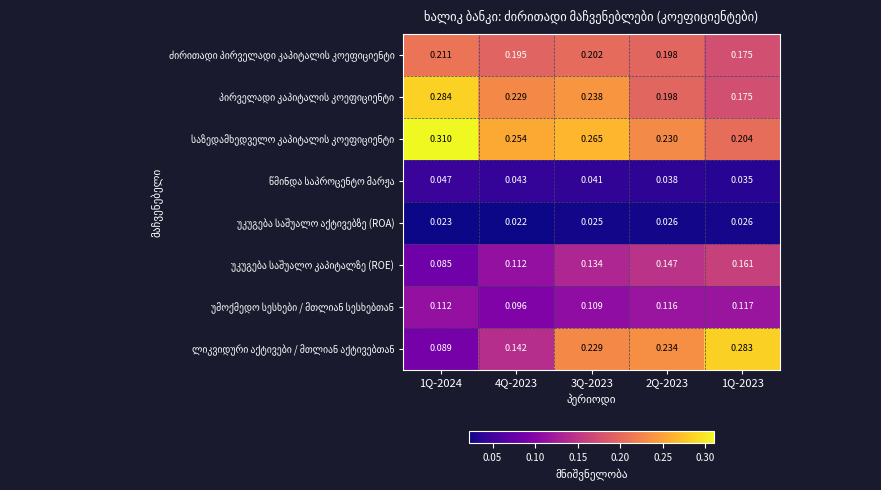

At which category does the chart reach its minimum across all series?

4Q-2023